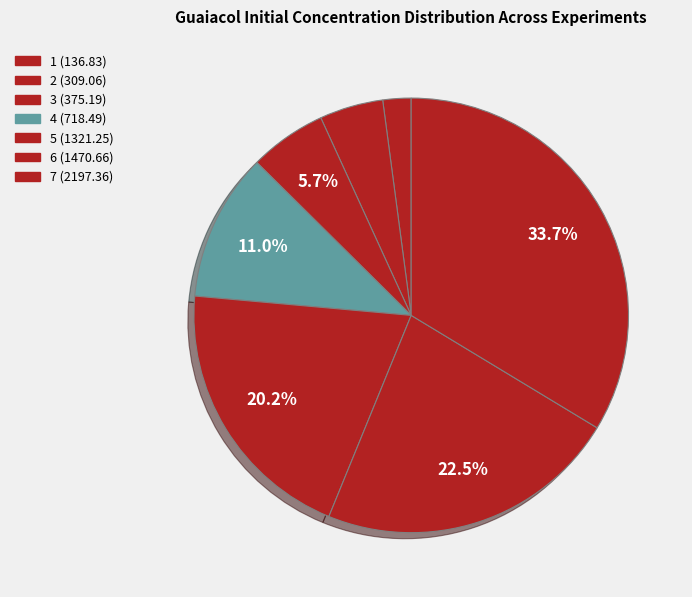

Do 7 (2197.36) and 3 (375.19) together represent more than half of the pie?

No